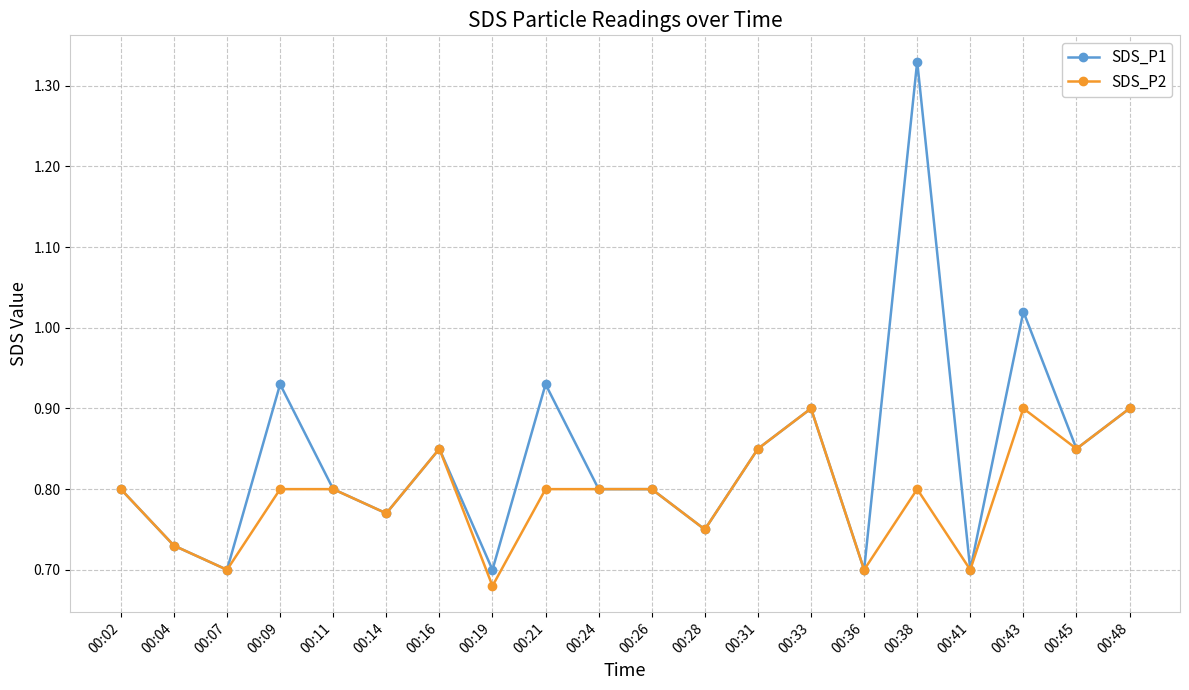

What is the difference between the maximum and minimum values in the SDS_P1 series?

0.6